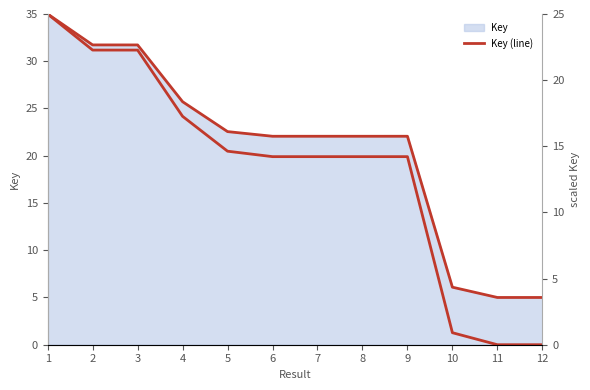

True or false: Key (right) and Key (line) intersect in this chart.

False